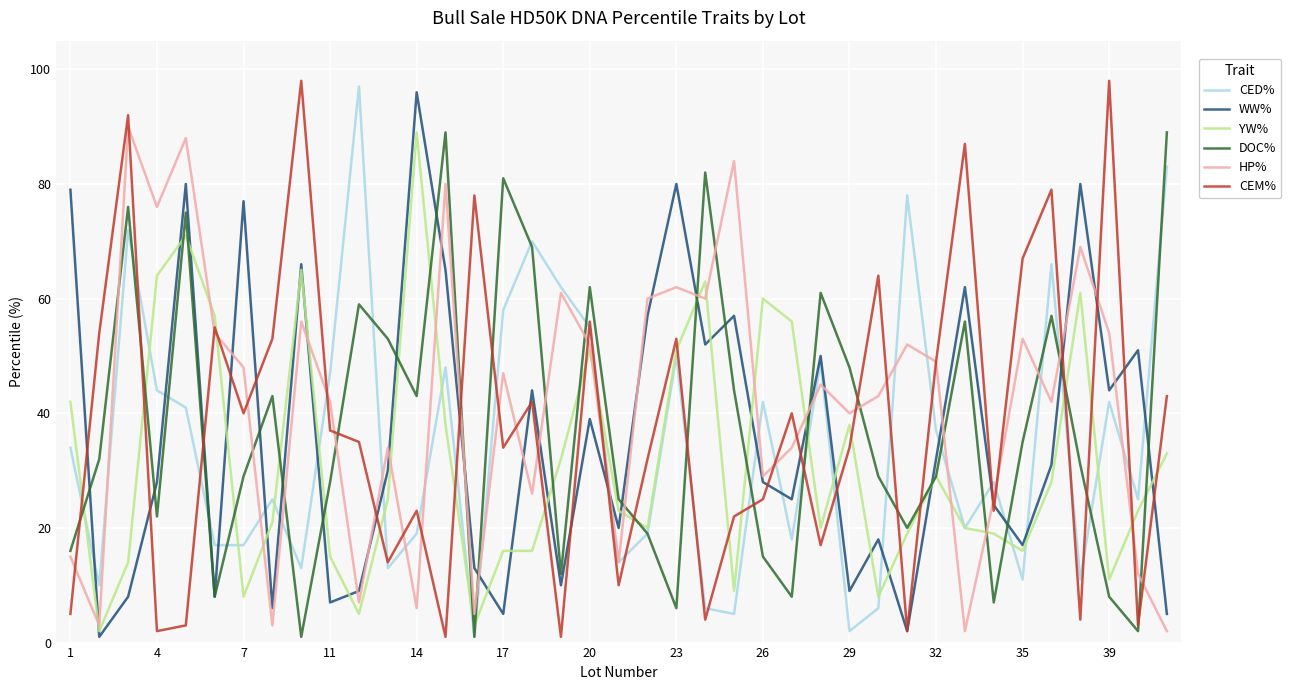

How many lines are shown in the chart?

6